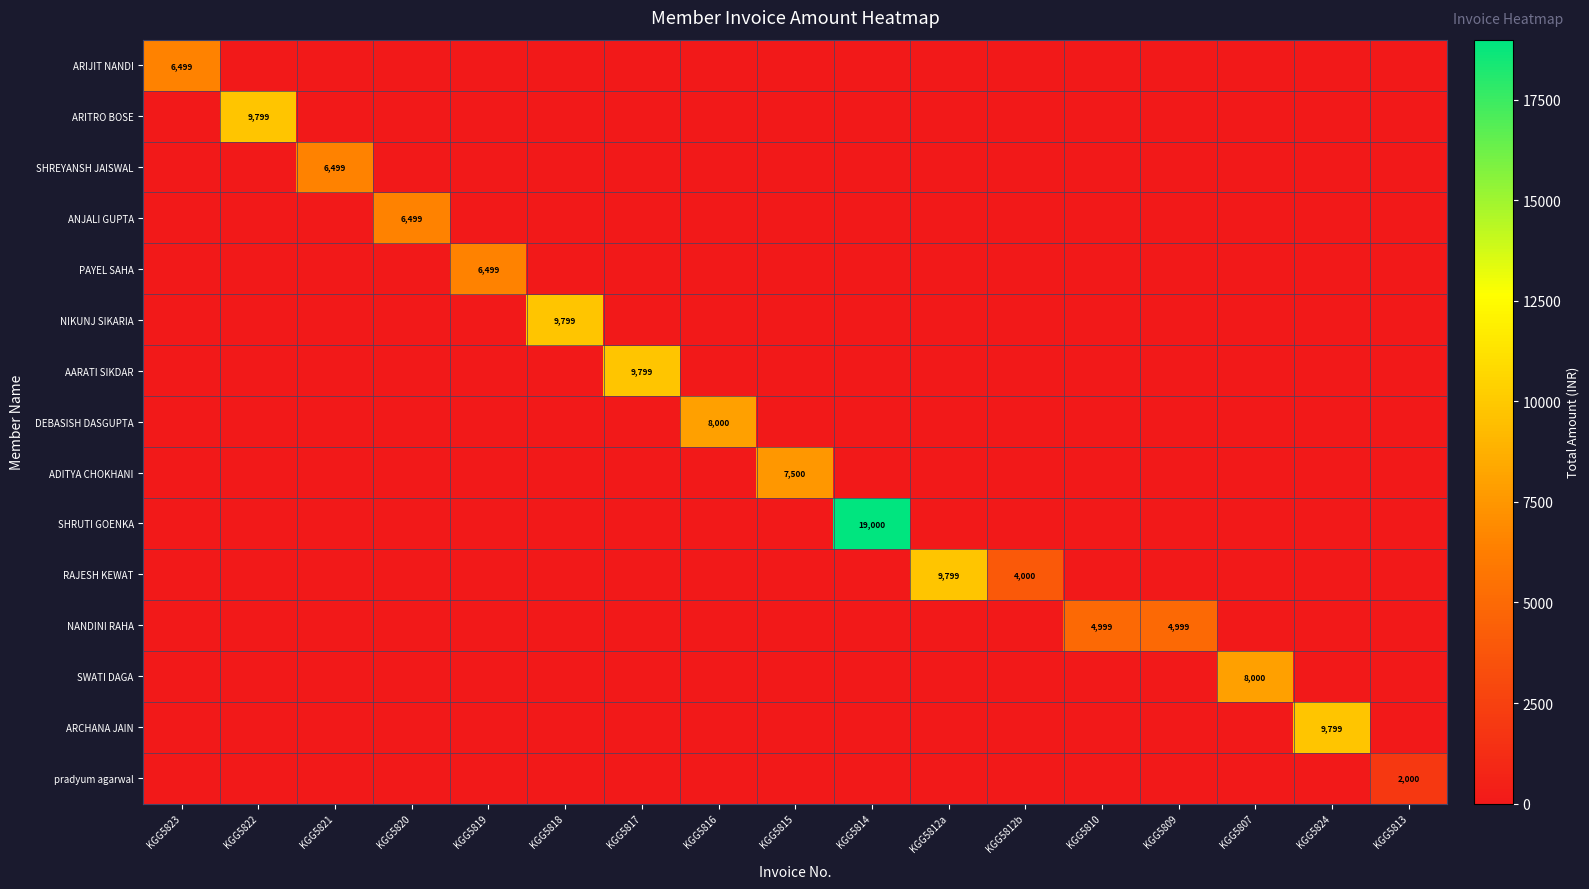

Which series has the largest range (max minus min)?

SHRUTI GOENKA